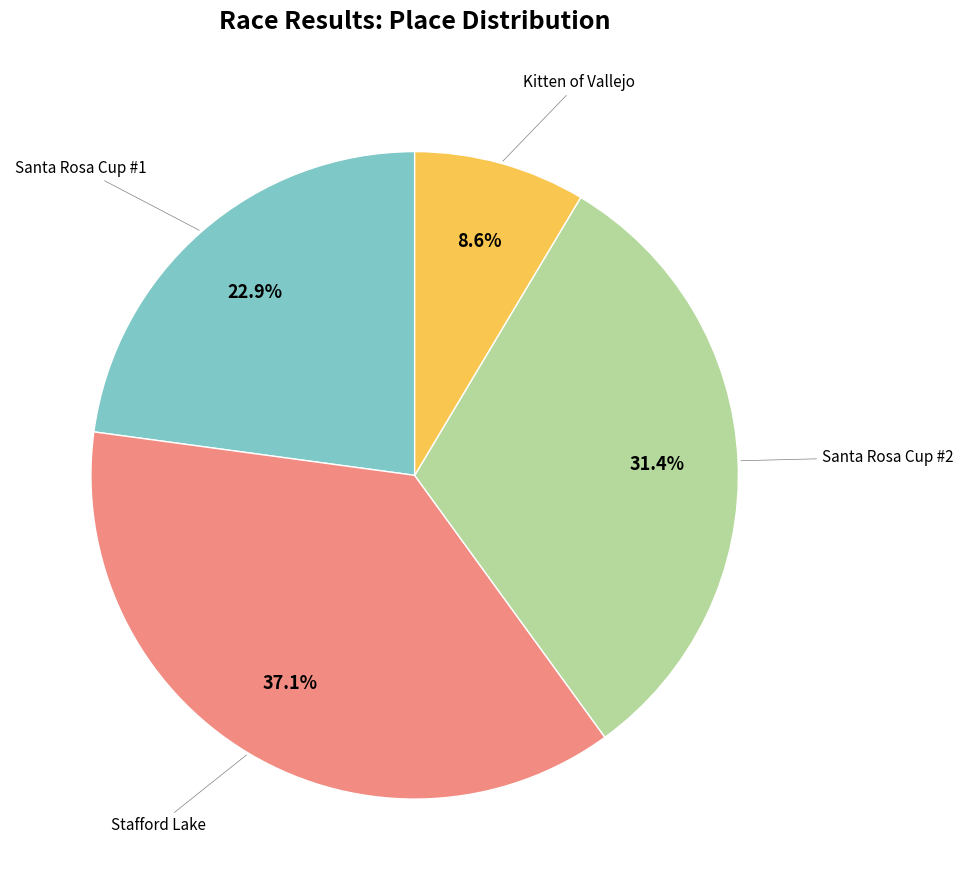

Is there a majority slice in this chart?

No